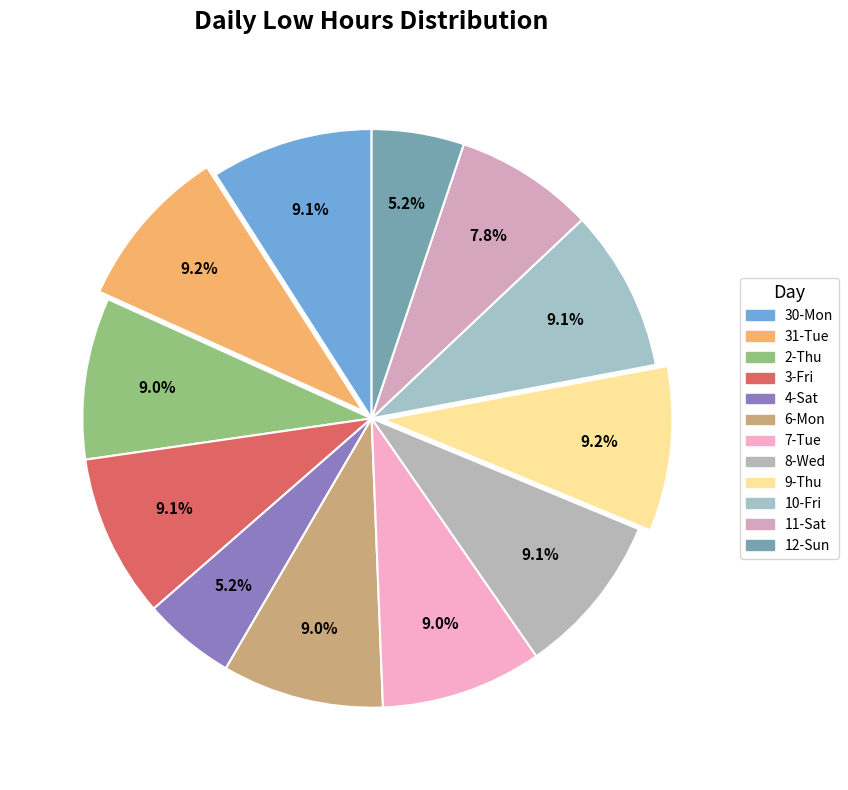

Which slice is the largest?

9-Thu